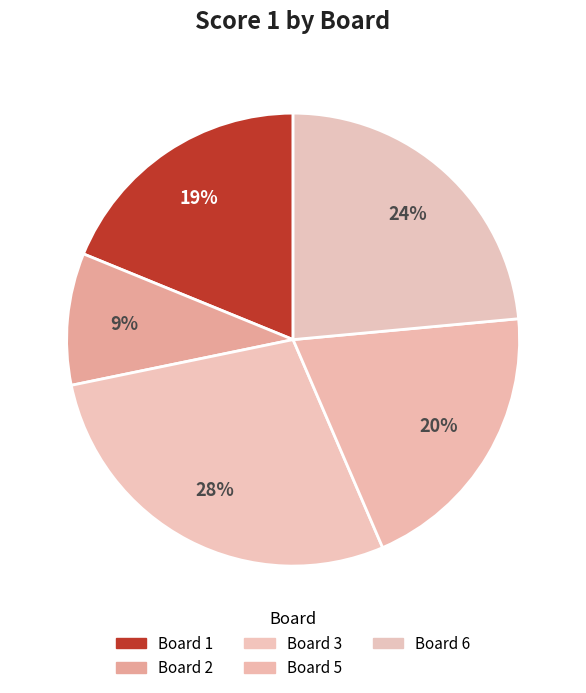

How many segments does this pie chart have?

5